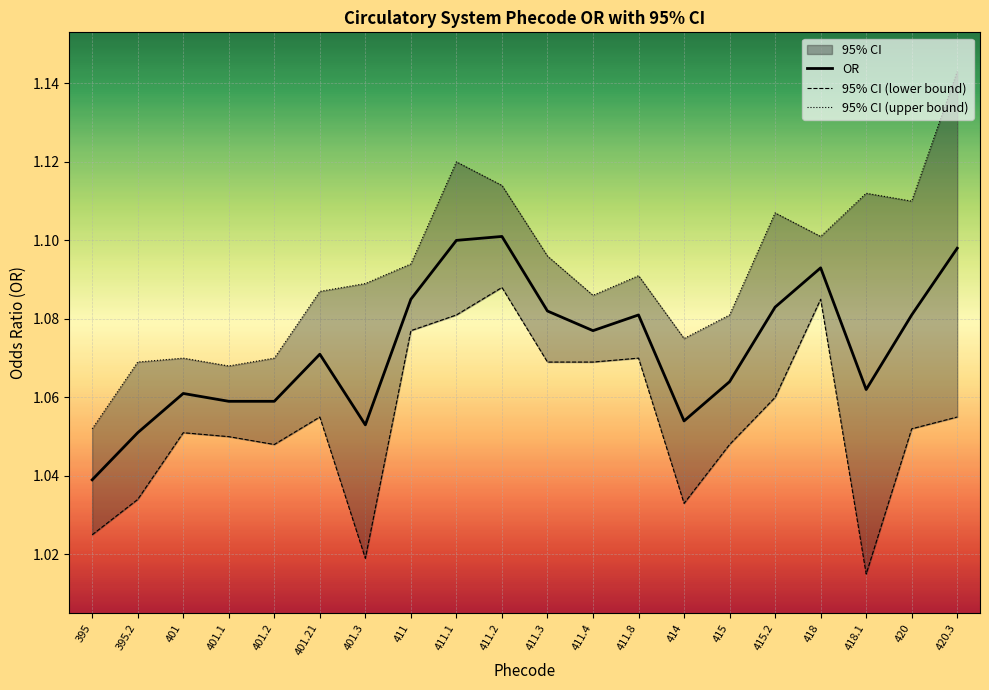

Rank the series by their average value, from lowest to highest.

95% CI (lower bound), OR, 95% CI (upper bound)